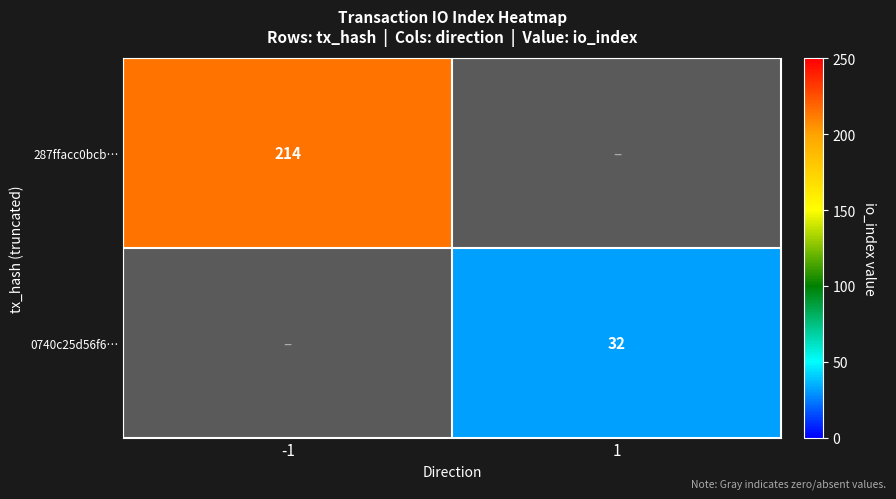

The 287ffacc0bcb… series shows 214 at -1. True or false?

True